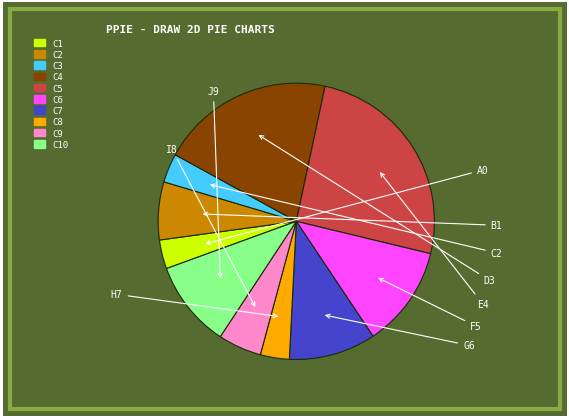

Is it true that C5 is 14% of the pie?

False